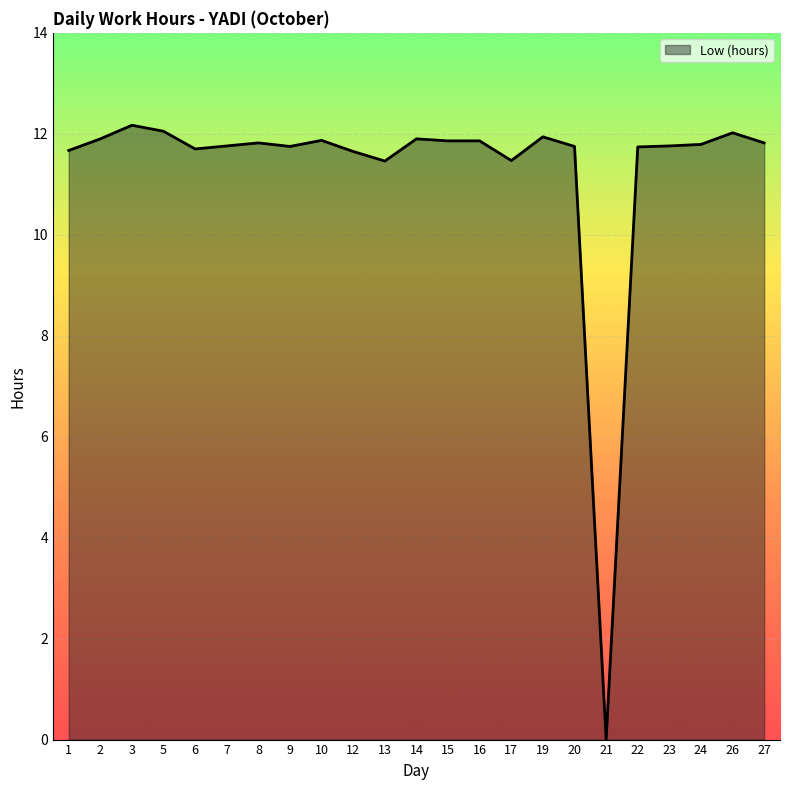

Is it true that the value at 6 is 16.1?

False